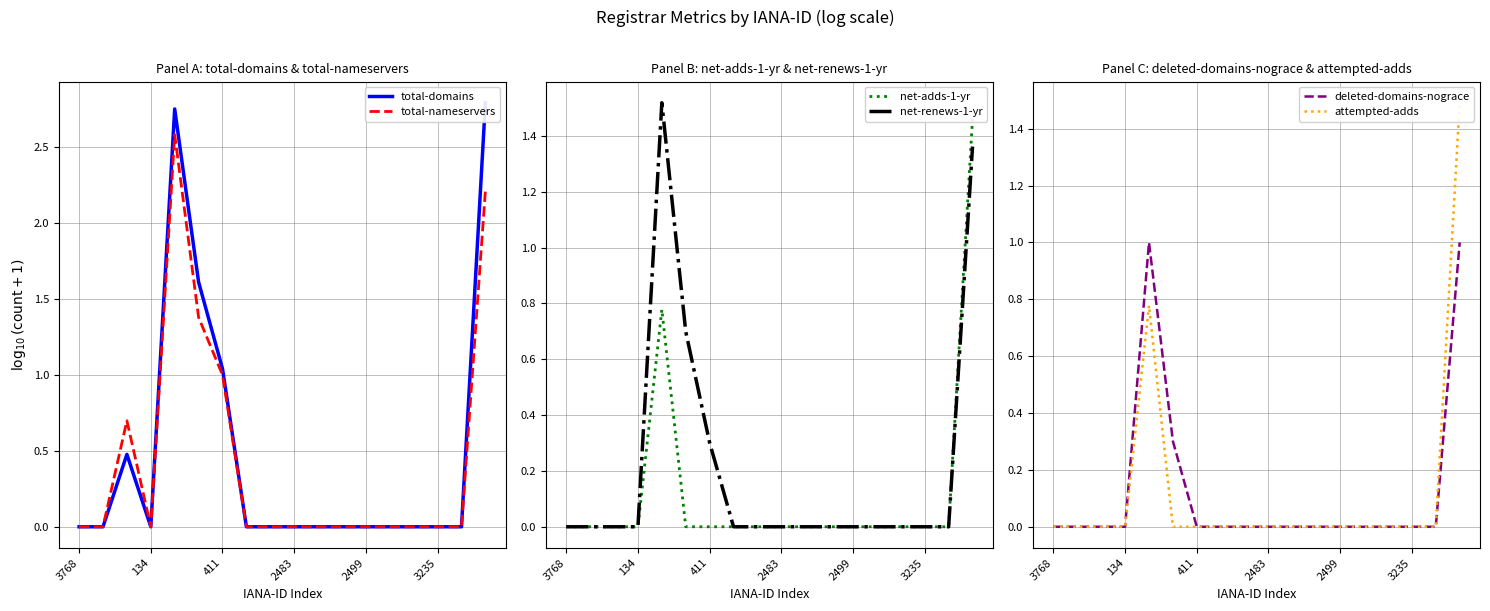

At how many categories does at least one series exceed 1?

4